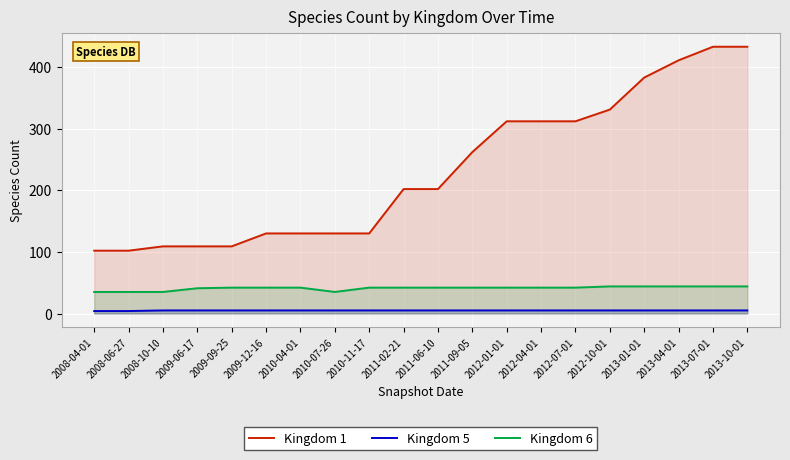

Which series has the largest range (max minus min)?

Kingdom 1